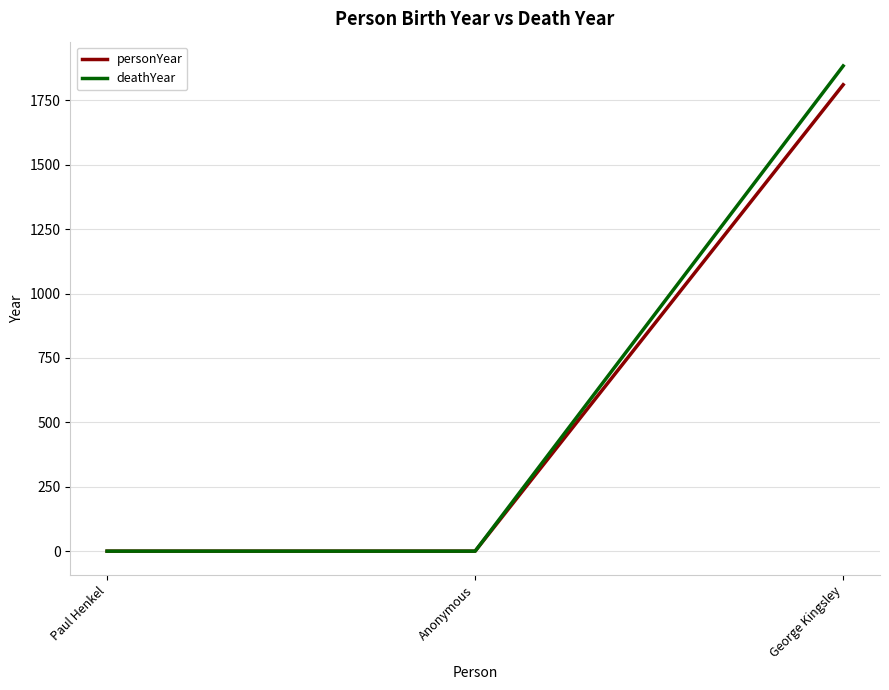

Which series has the widest spread of values?

deathYear